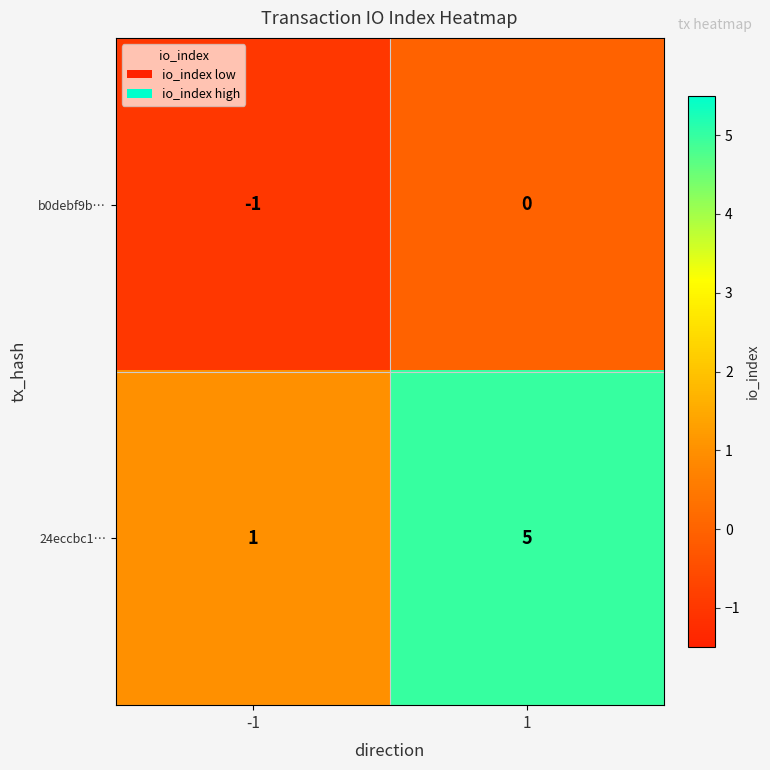

What is the difference between the 24eccbc1… values at 1 and -1?

4